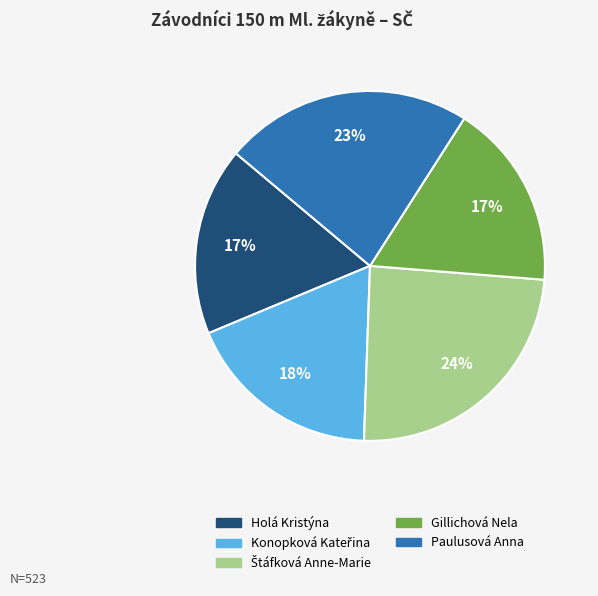

To the nearest percent, what is the difference between the Holá Kristýna and Paulusová Anna slice percentages?

6%